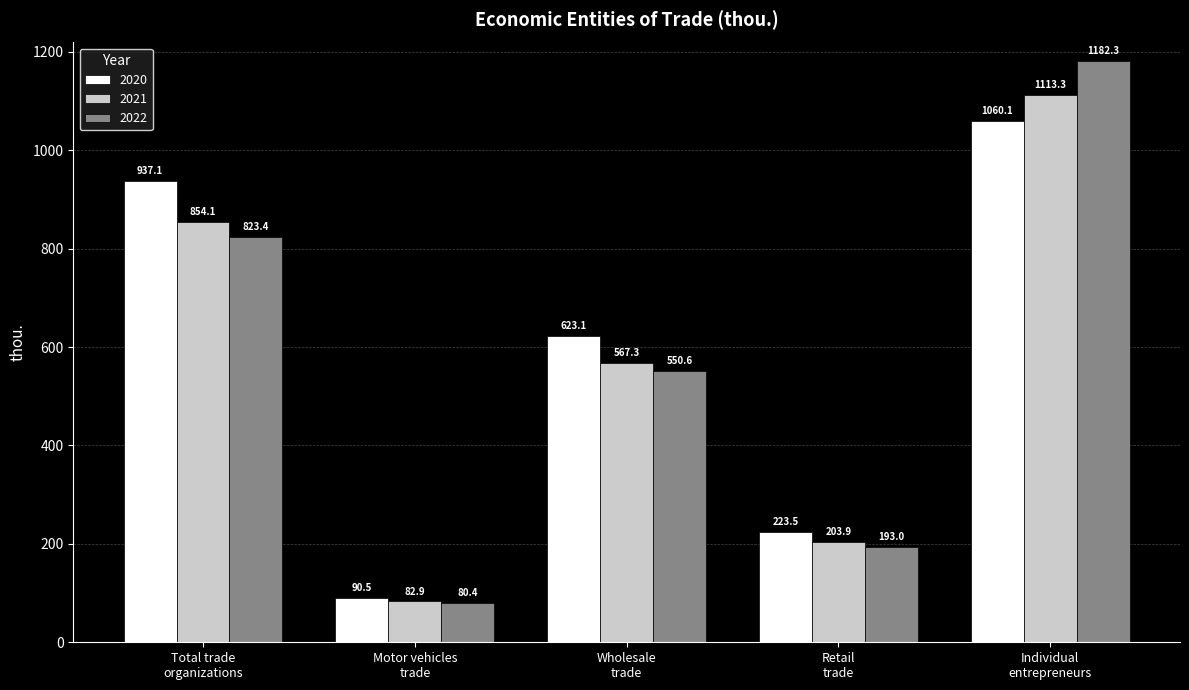

Are the bars horizontal?

No